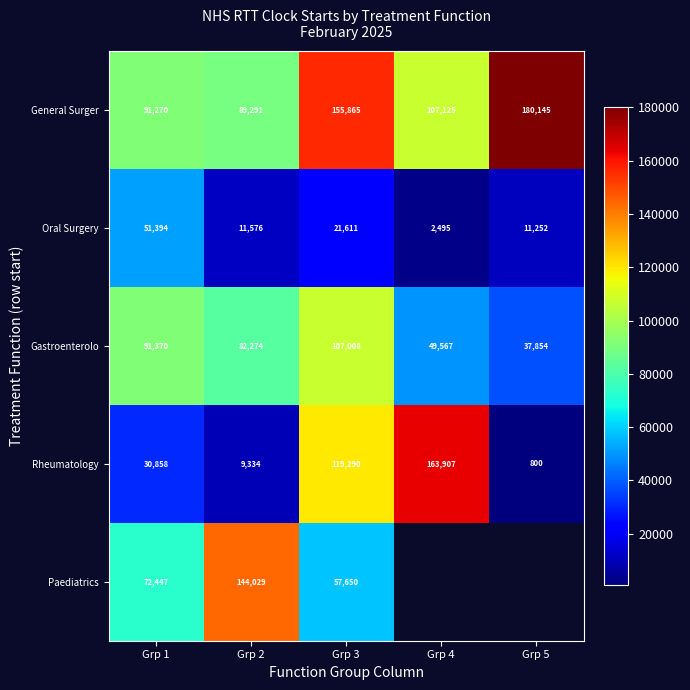

What is the spread (max minus min) of values at Grp 4?

161412.0